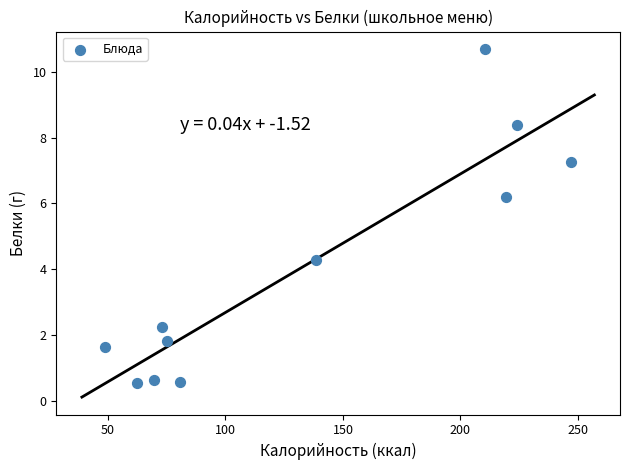

What is the average Y value?

4.0